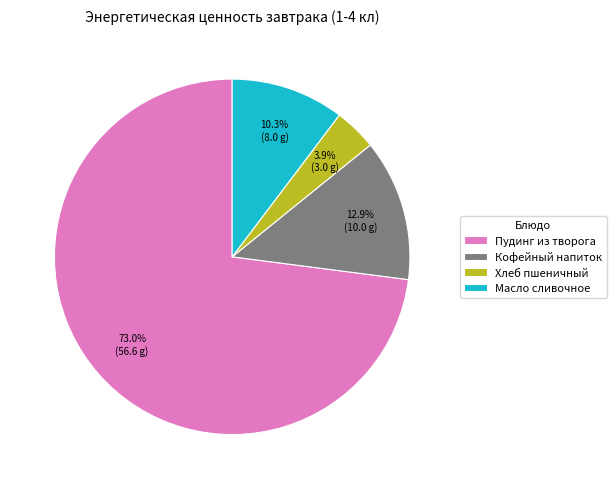

Which category accounts for the majority?

Пудинг из творога